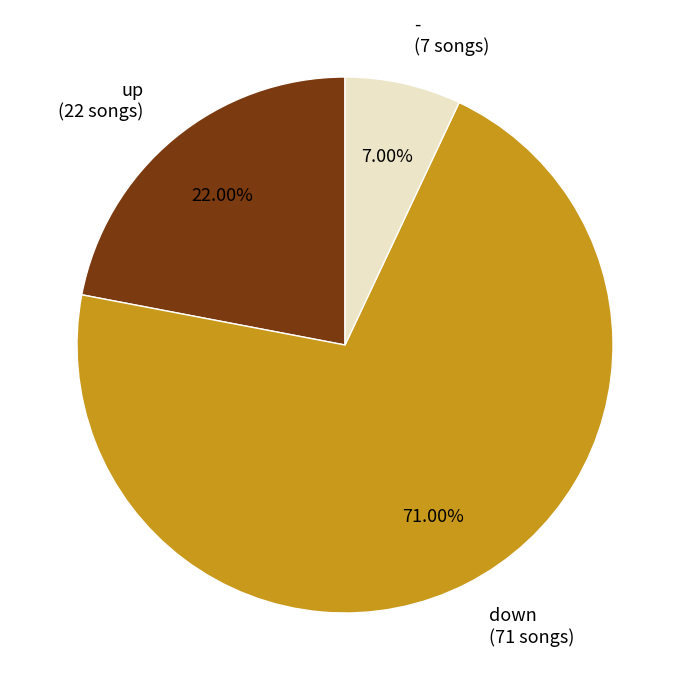

Which category has the smallest portion of the pie?

-